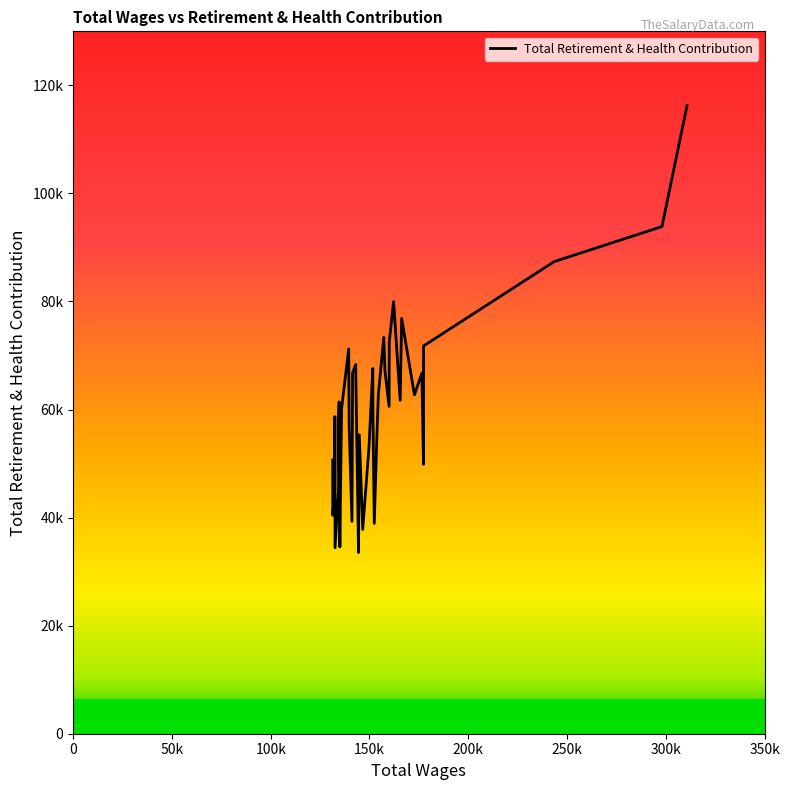

How many interior local peaks (higher than both neighbors) does the data have?

10